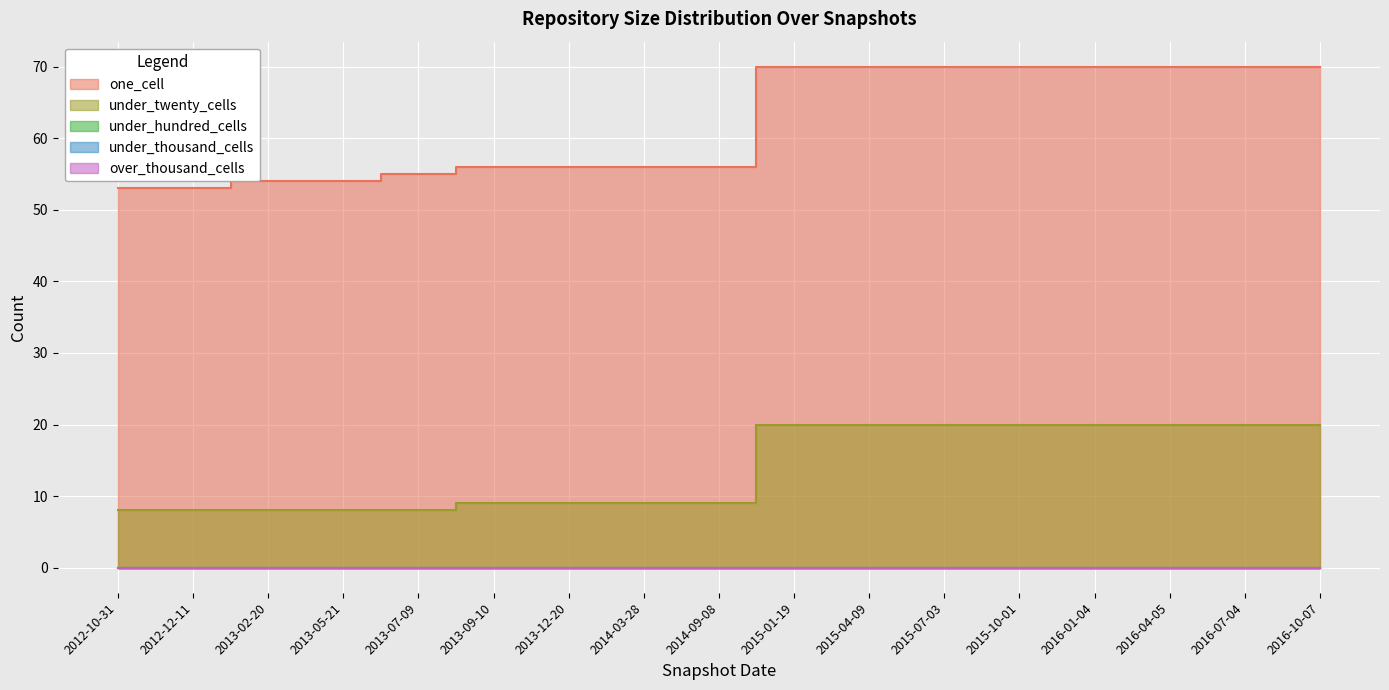

What position from the left is 2012-10-31?

1